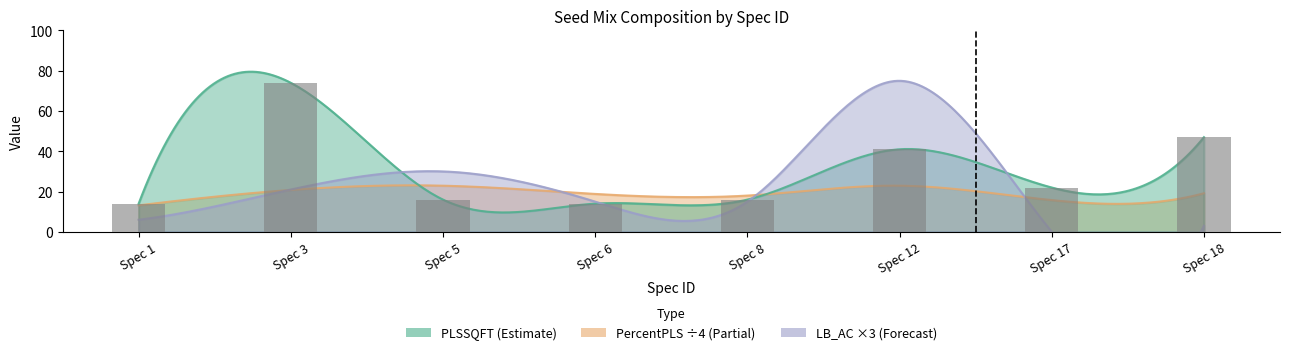

What is the smallest value displayed?

14